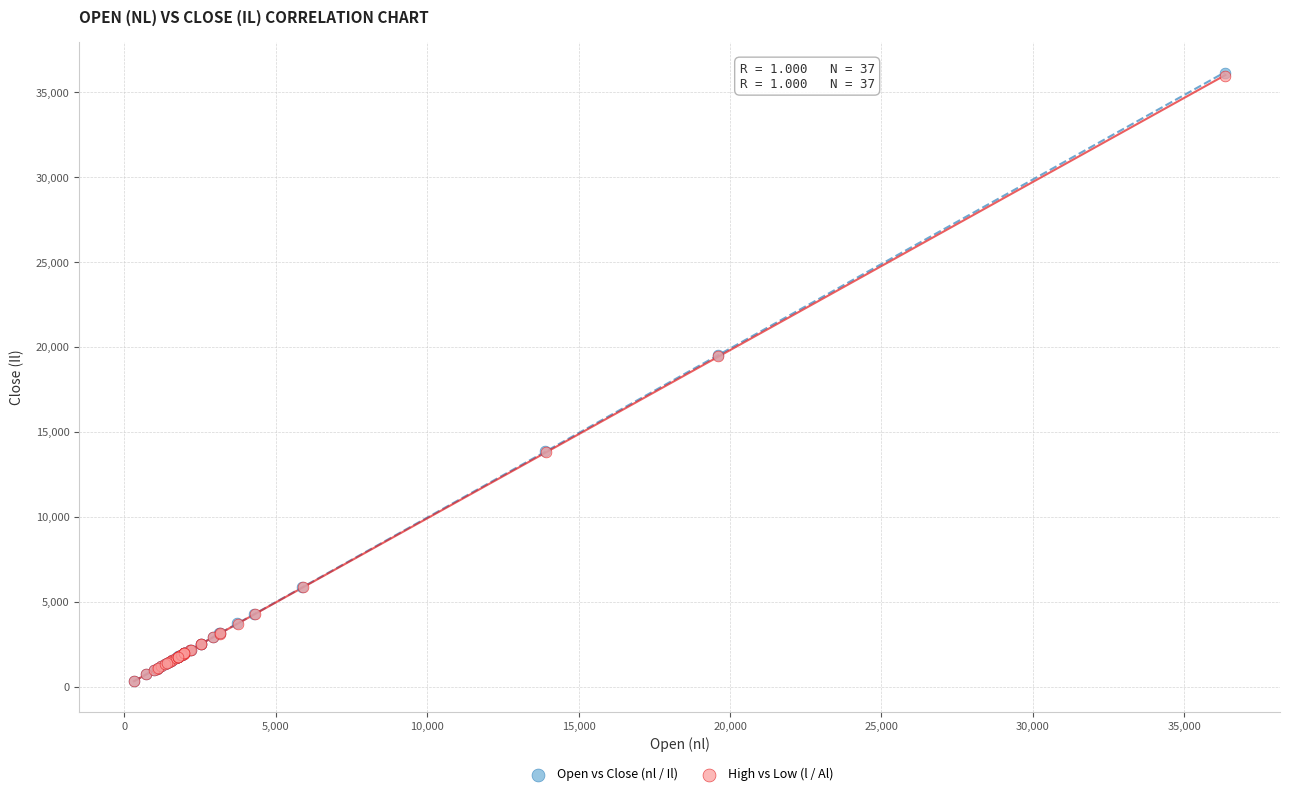

Which series has the largest Y range (max minus min)?

Open vs Close (nl / Il)